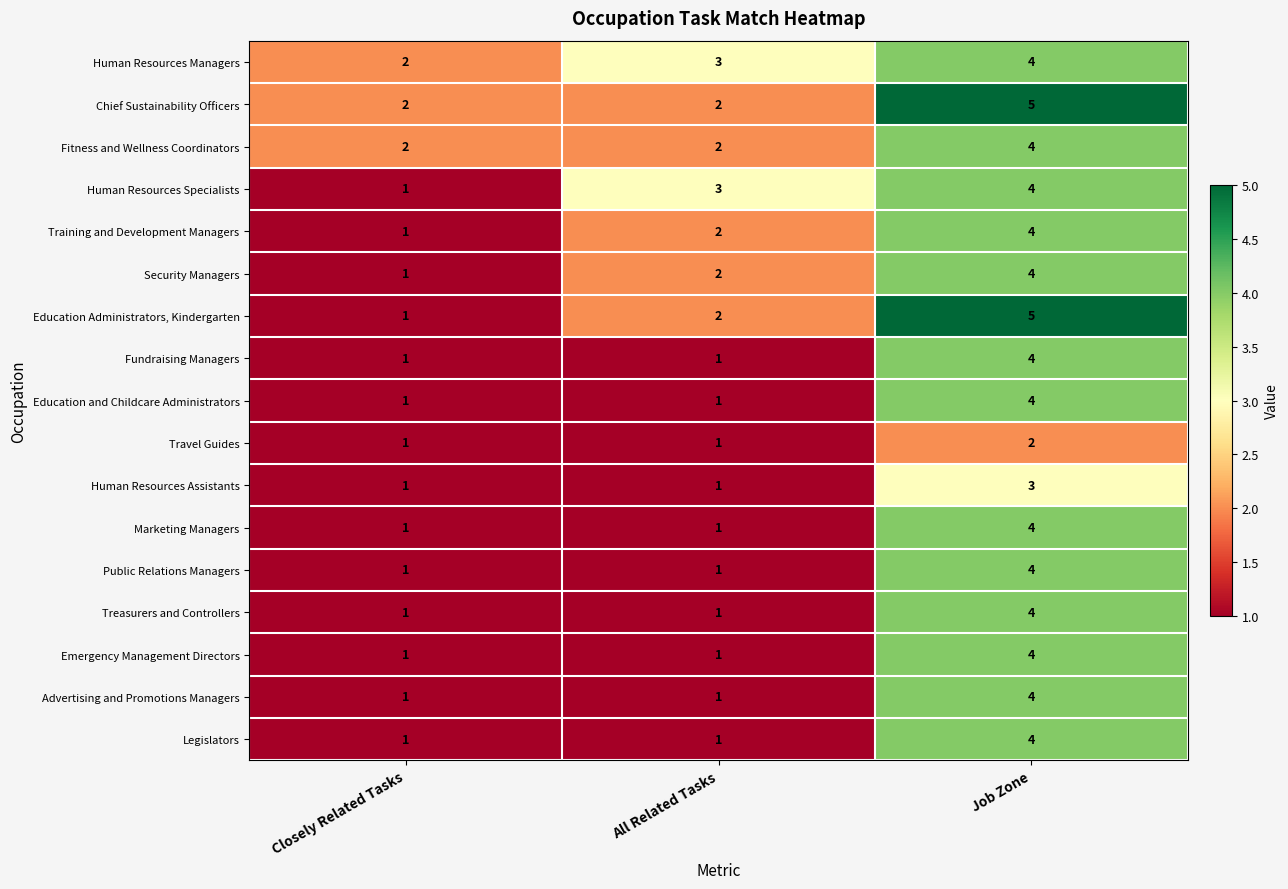

At which category is the sum across all series the highest?

Job Zone